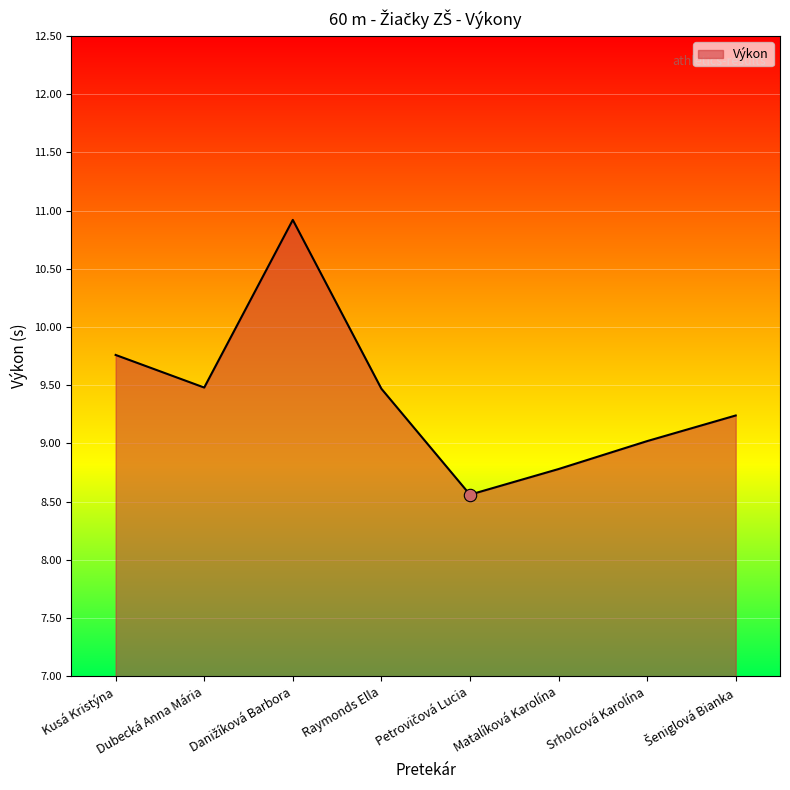

What is the change in value from Matalíková Karolína to Srholcová Karolína?

+0.2